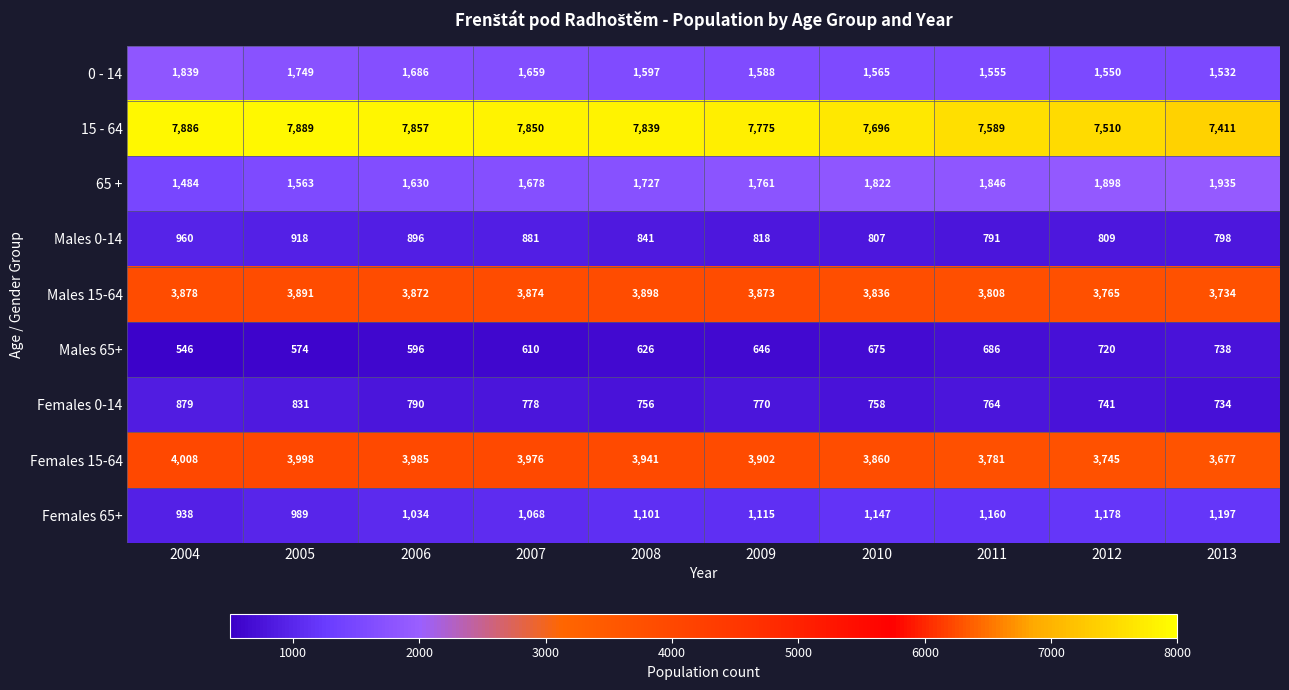

What is the average value of the Females 65+ series?

1093